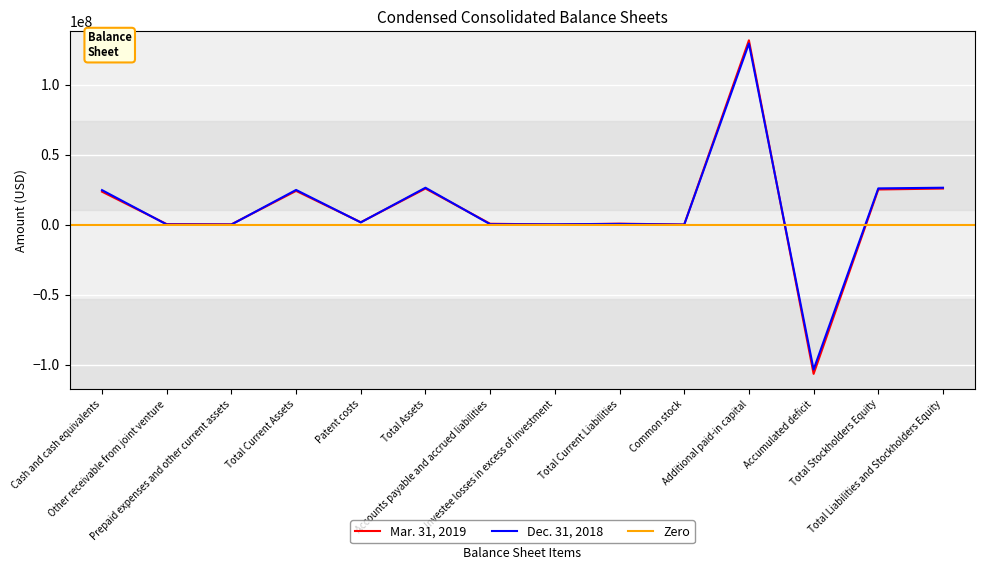

How many values in Dec. 31, 2018 are above zero?

13